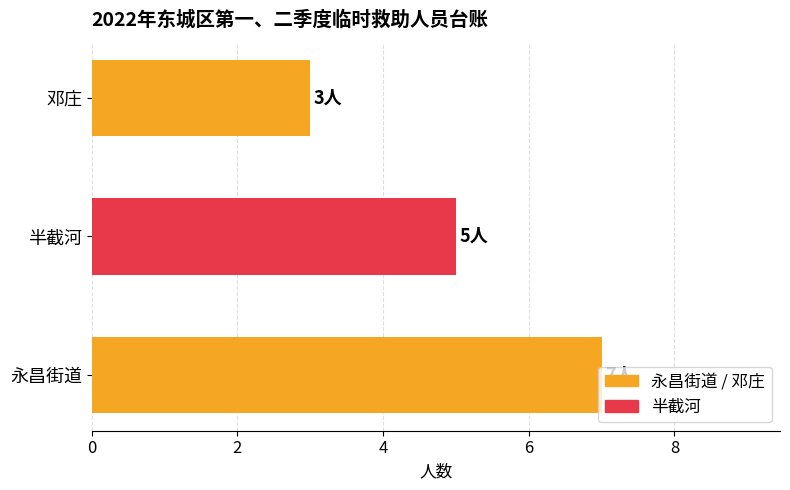

What is the smallest value displayed?

3